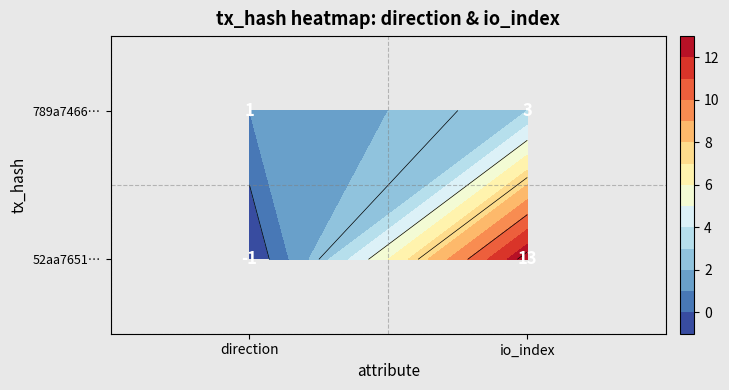

Reading left to right, what are all the values shown in this chart?

52aa765149816a68219ae8bb5d7158a250f680f: 0=-1	1=13
789a746620eff4976c1206e3bed4397df846b52: 0=1	1=3